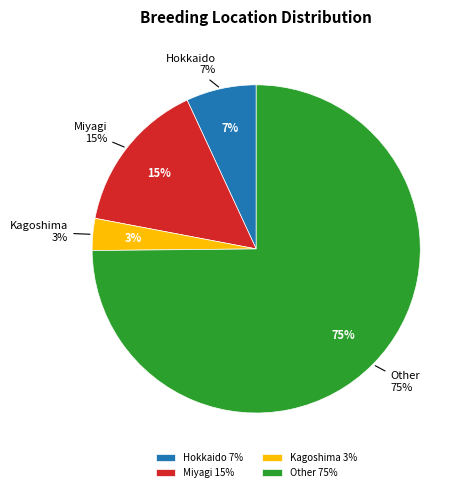

The Other slice represents 81% of the pie. True or false?

False